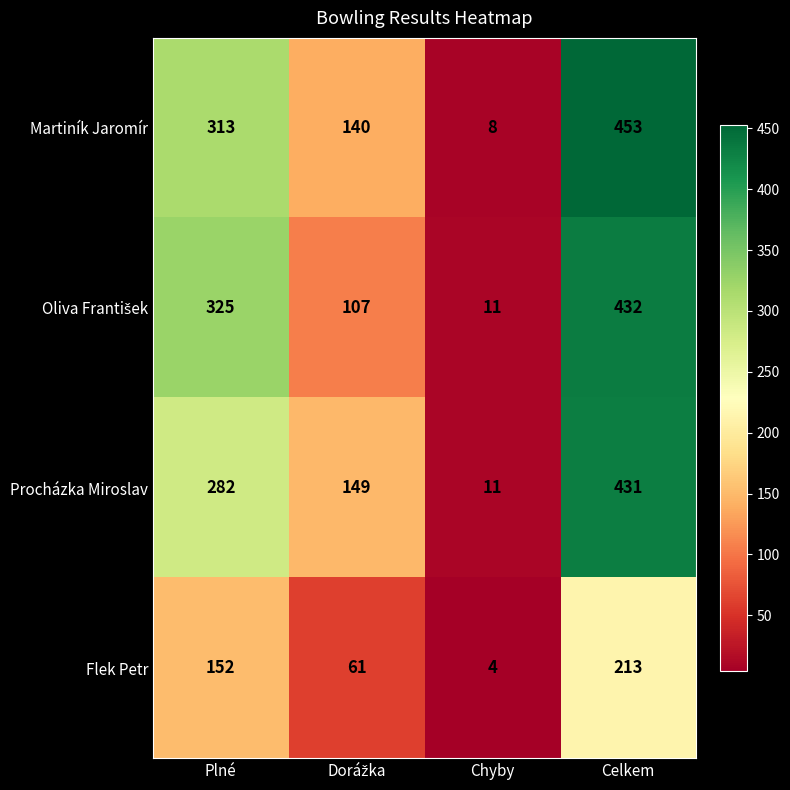

What is the greatest value displayed?

453